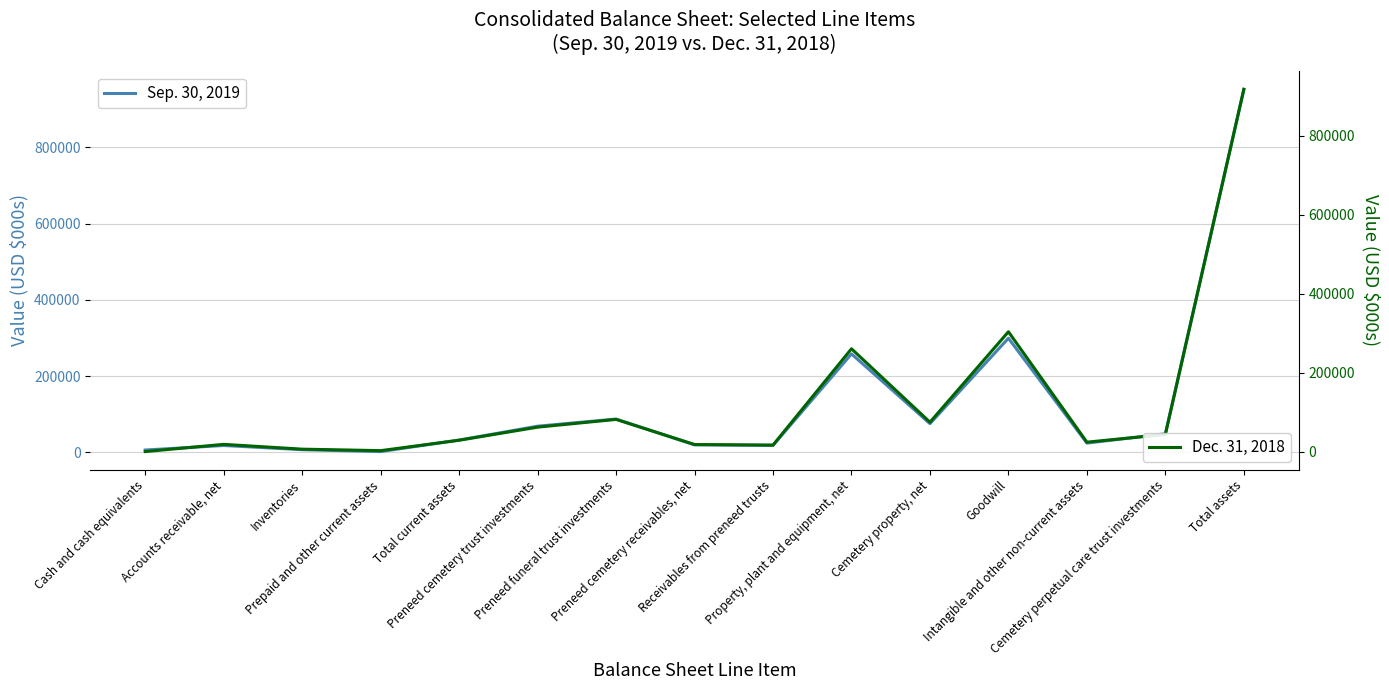

At which label does Dec. 31, 2018 reach its minimum?

Cash and cash equivalents